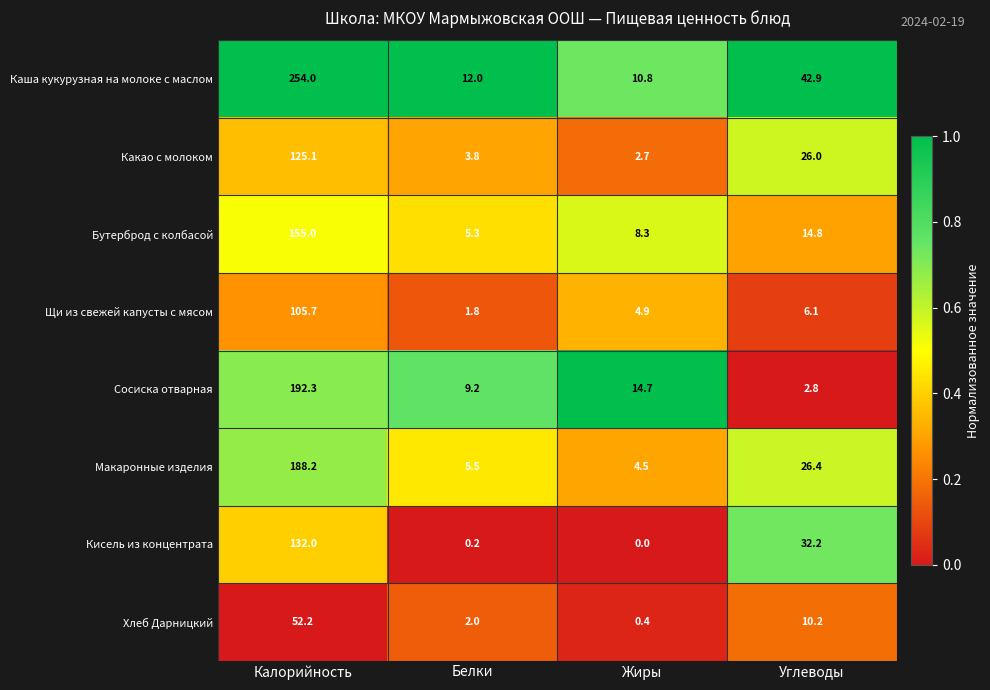

Which series has the largest range (max minus min)?

Каша кукурузная на молоке с маслом